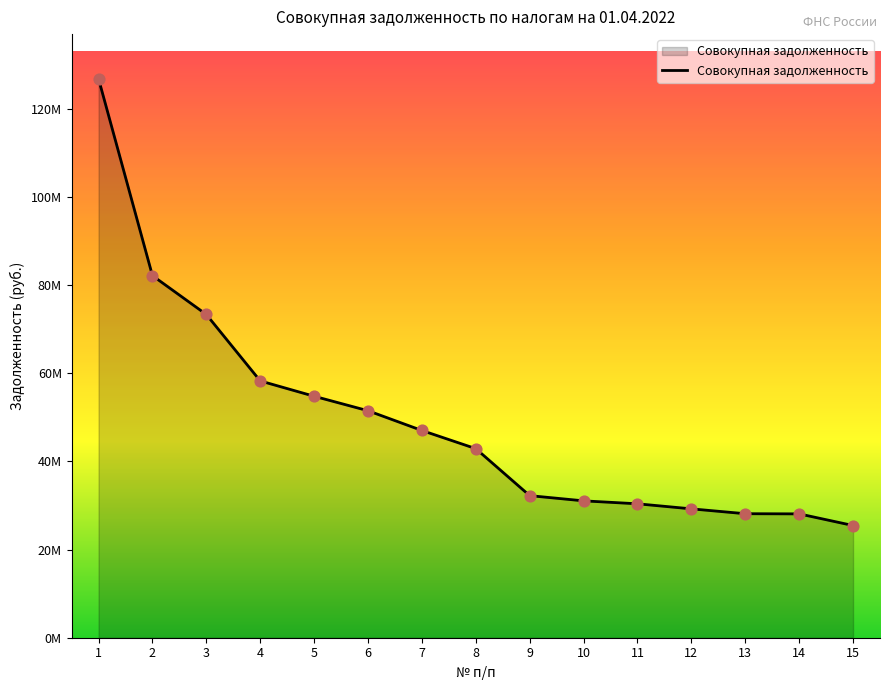

Between 4 and 10, which is larger?

4